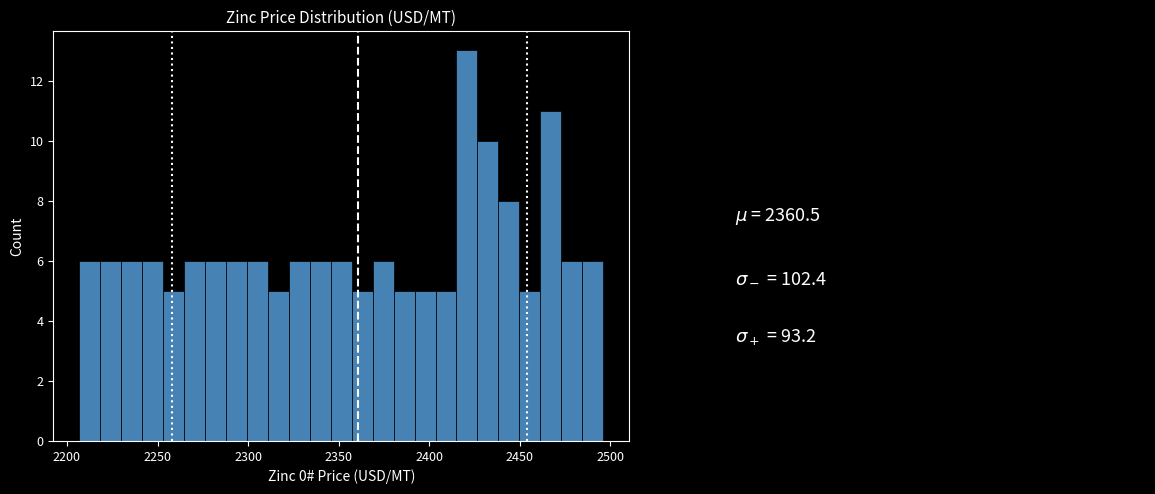

Around what value on the x-axis is the tallest bar? Give the approximate position of its centre, as read against the axis.

2420